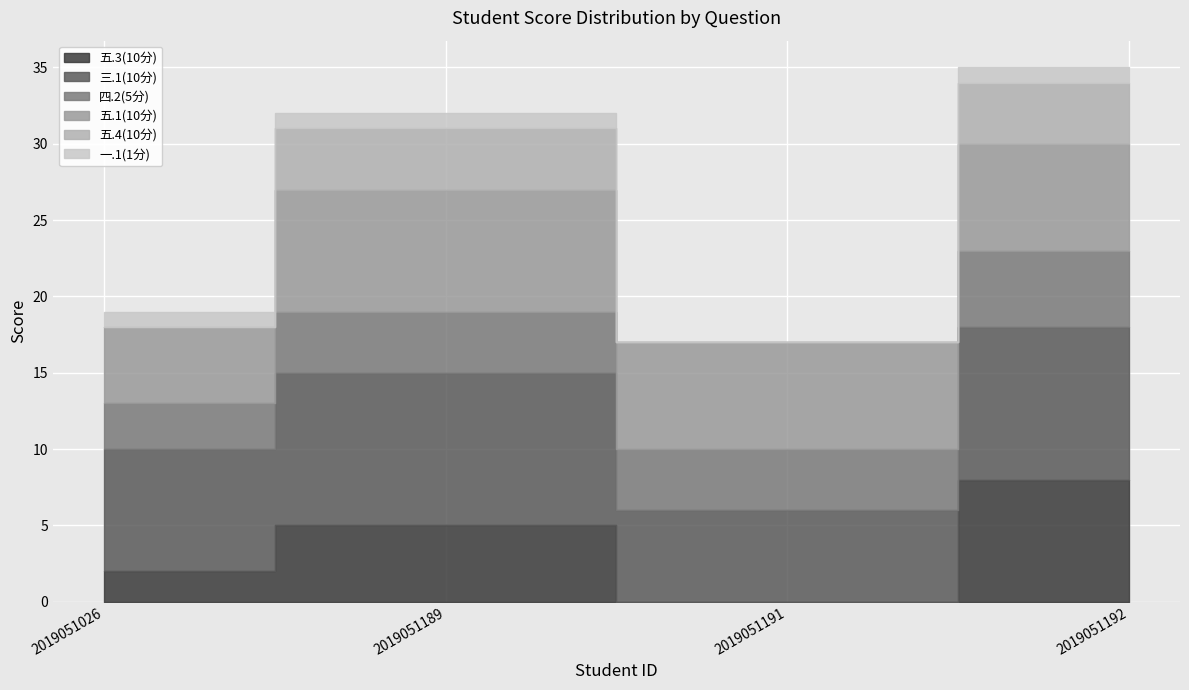

Which has a higher value, 2019051191 or 2019051026?

2019051026